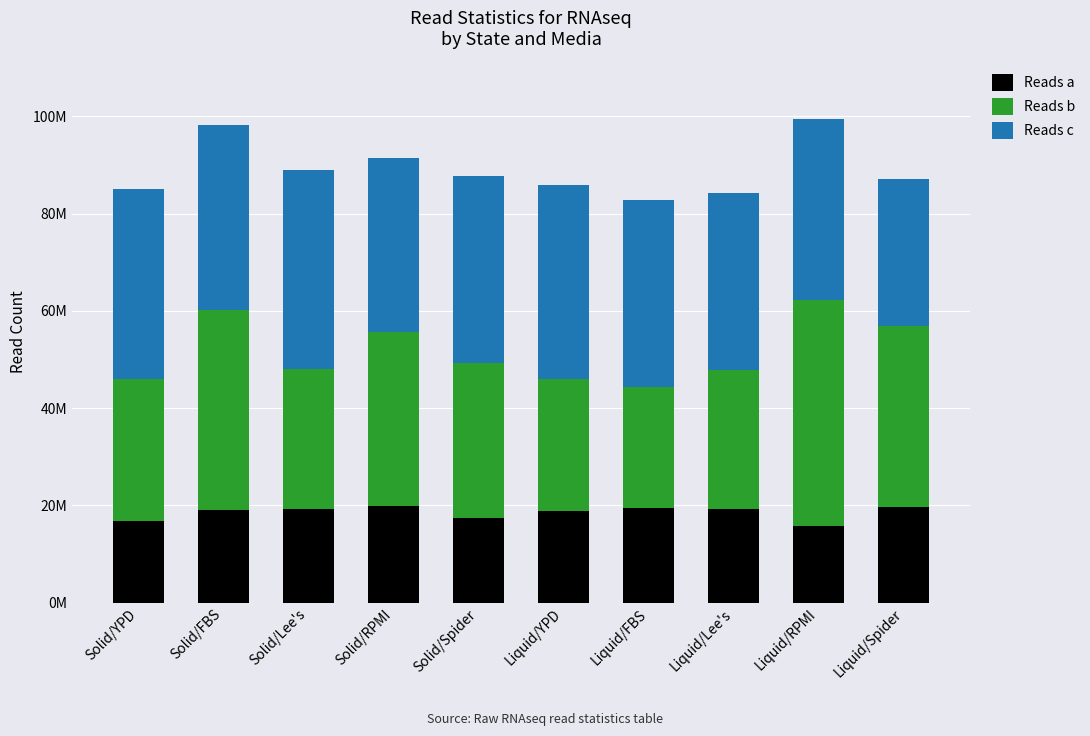

What are all the series names shown in the legend?

Reads a, Reads b, Reads c